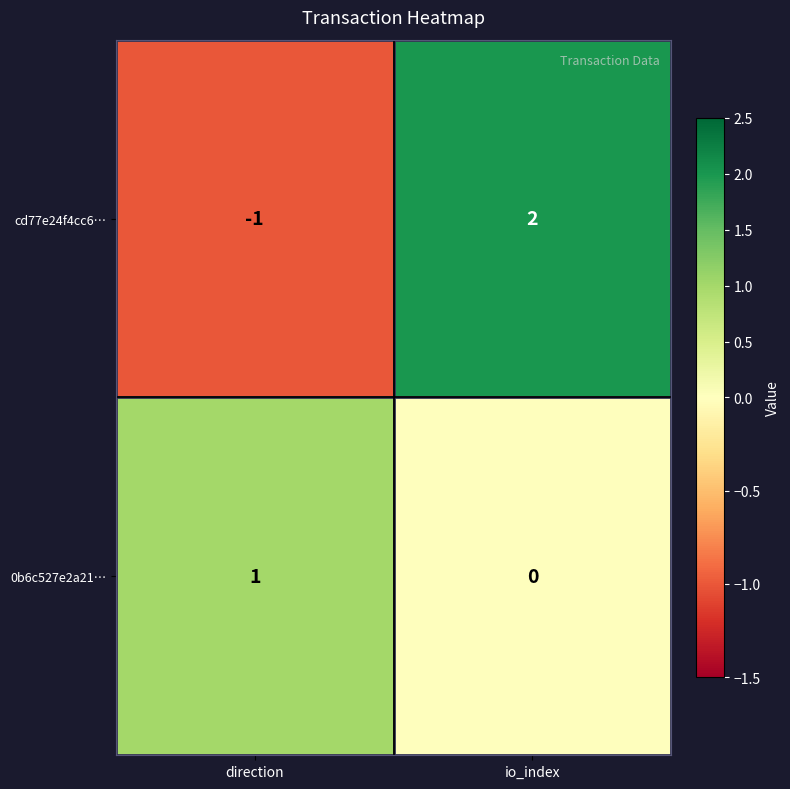

What is the spread (max minus min) of values at io_index?

2